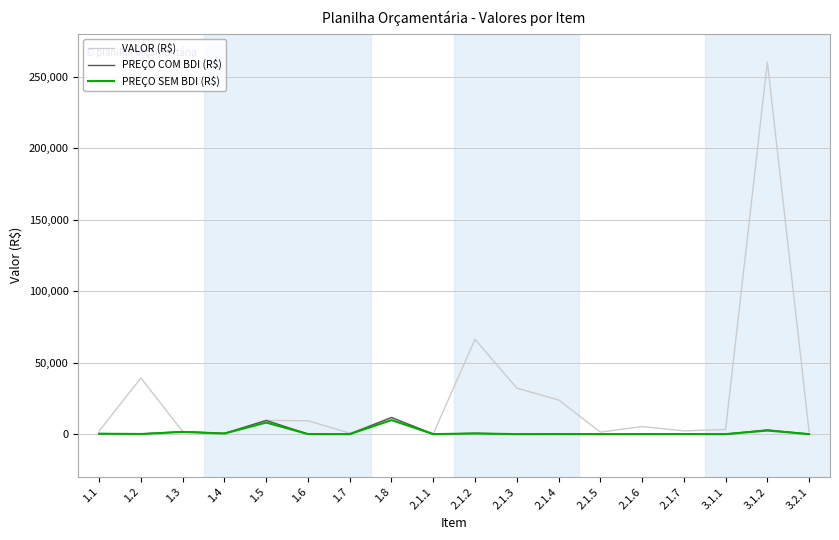

At which category is the sum across all series the highest?

3.1.2